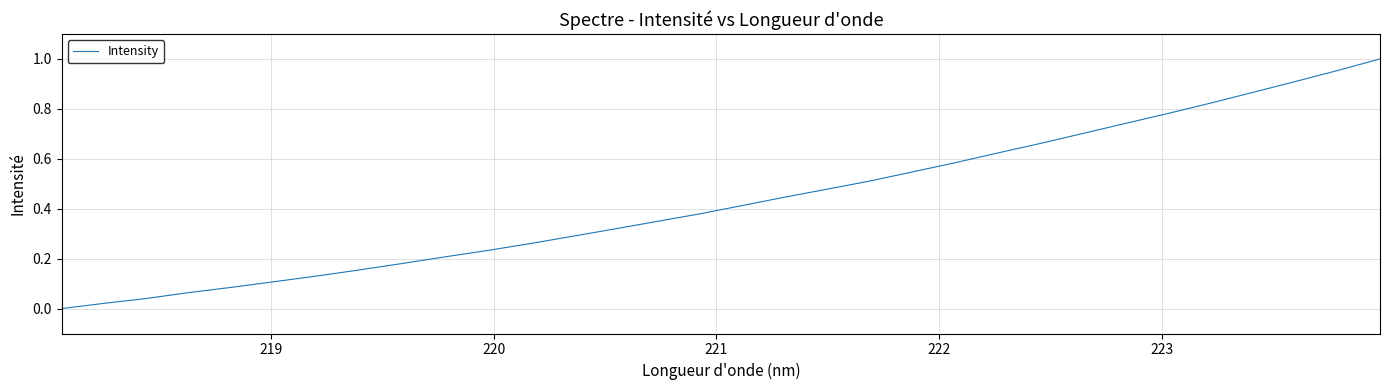

What is the greatest value displayed?

1.0